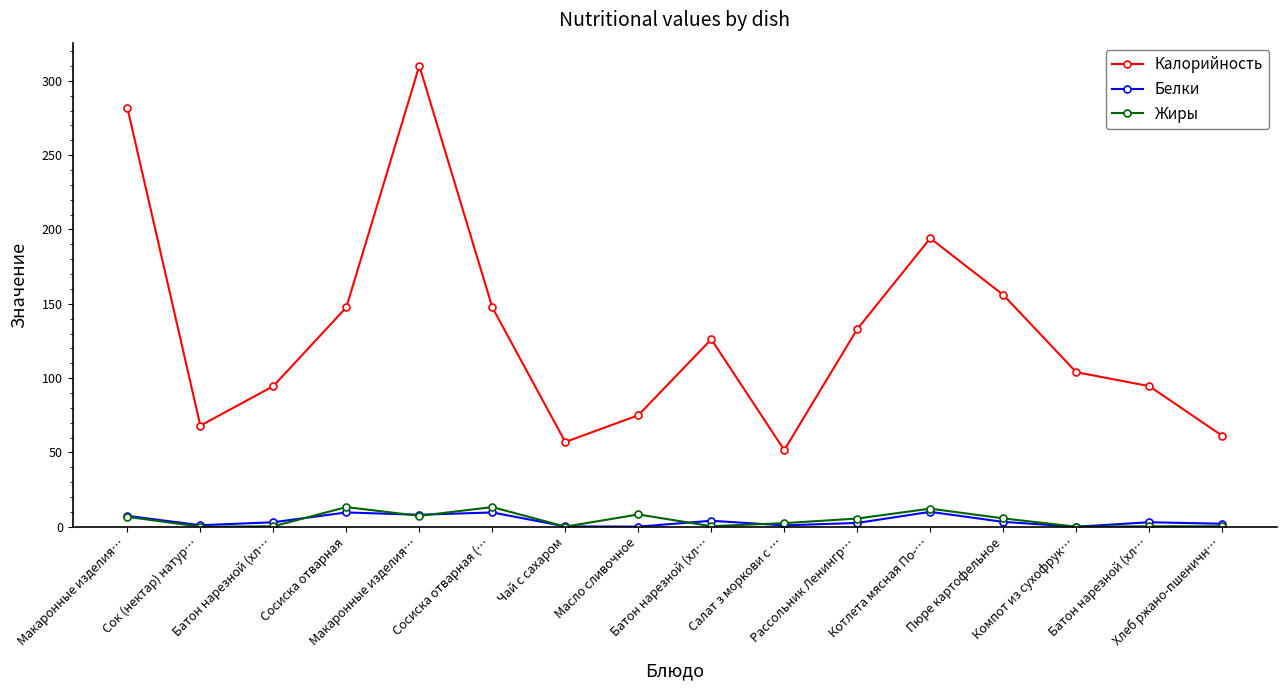

What are all the series names shown in the legend?

Калорийность, Белки, Жиры